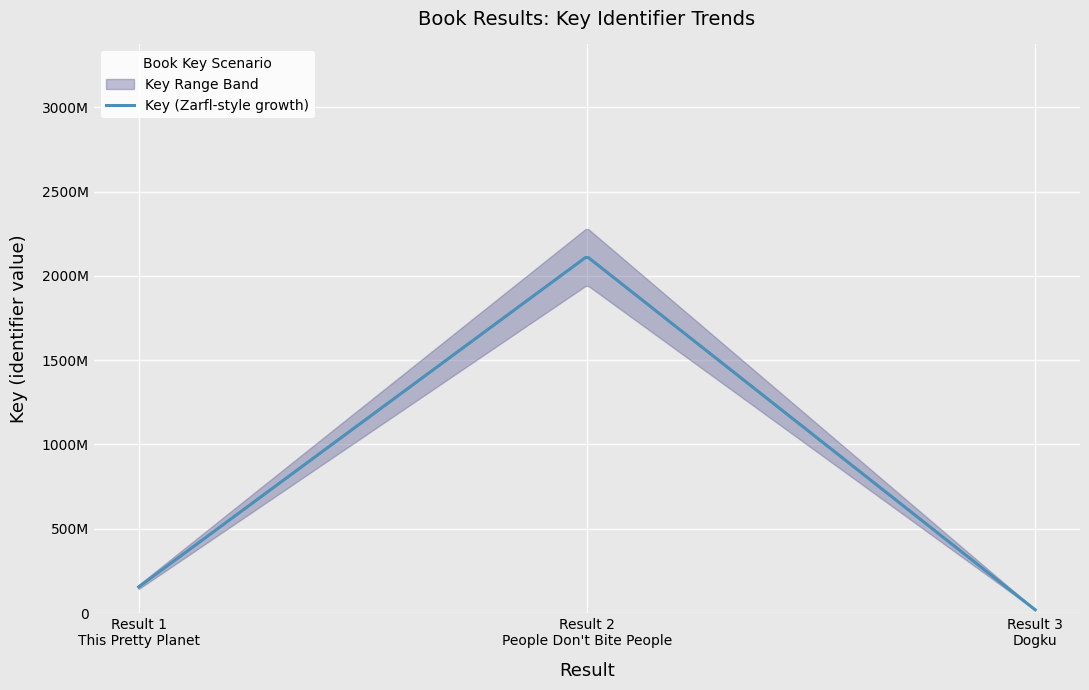

What is the sum of all Key values?

2289421818